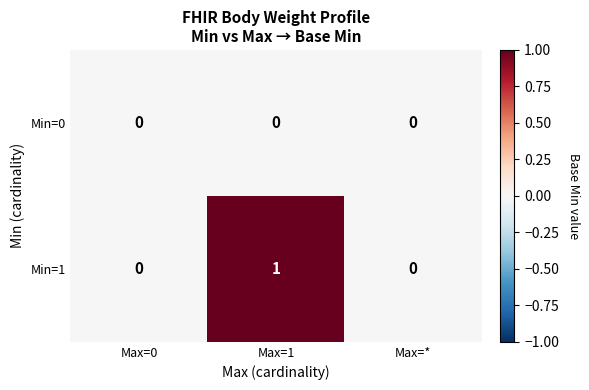

Which series has the widest spread of values?

Min=1